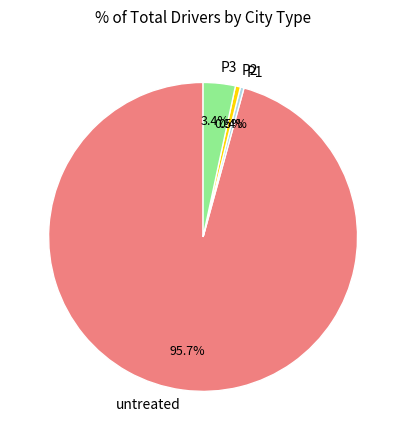

What is the majority slice?

untreated